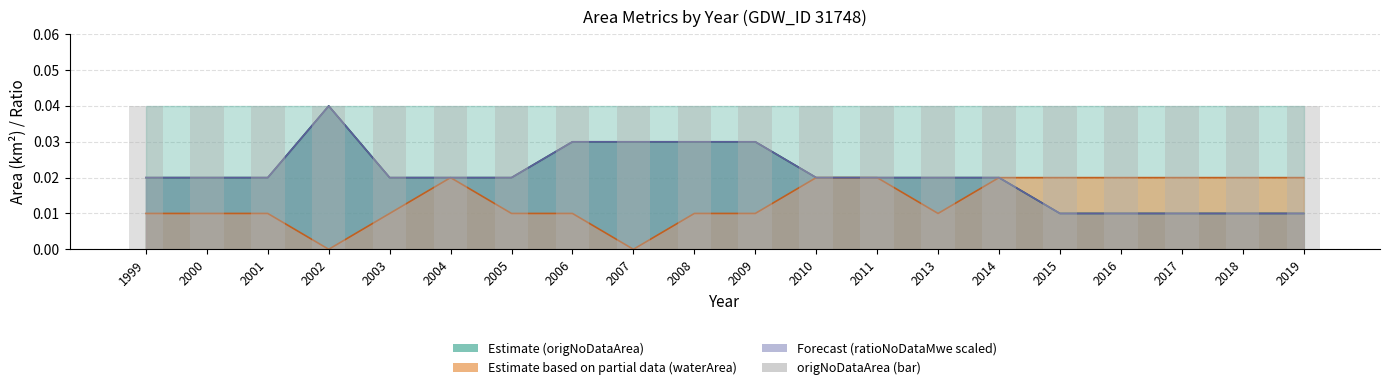

Are the bars horizontal?

No